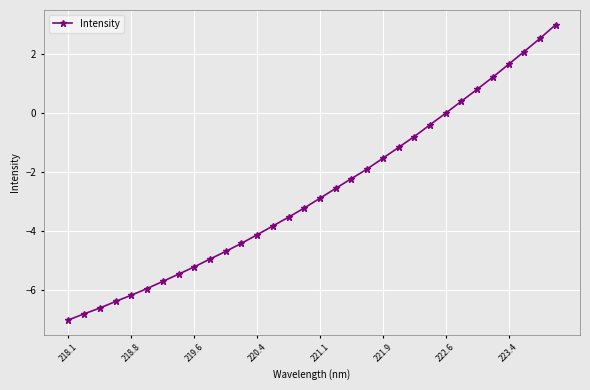

How many values exceed -2?

13